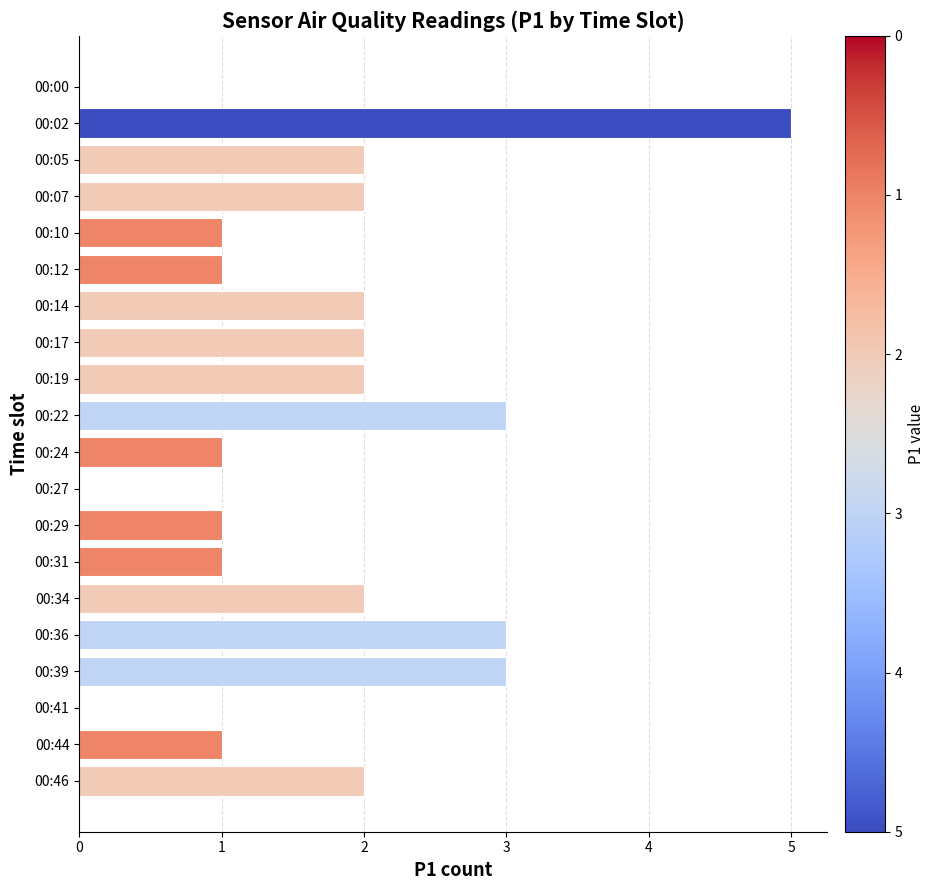

Reading top to bottom, extract all data points from this chart.

00:00=0	00:02=5	00:05=2	00:07=2	00:10=1	00:12=1	00:14=2	00:17=2	00:19=2	00:22=3	00:24=1	00:27=0	00:29=1	00:31=1	00:34=2	00:36=3	00:39=3	00:41=0	00:44=1	00:46=2